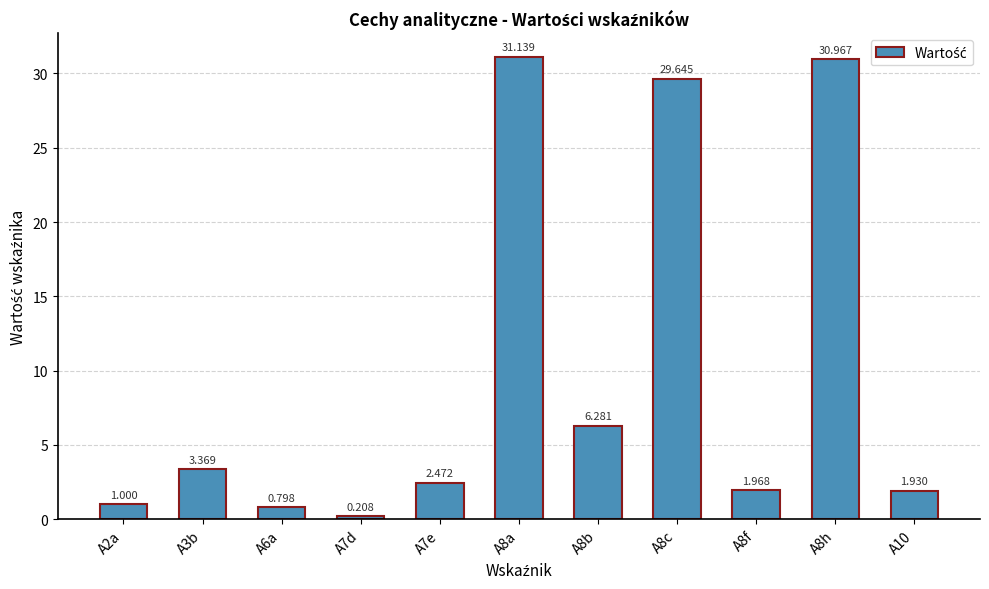

What is the average value?

10.0